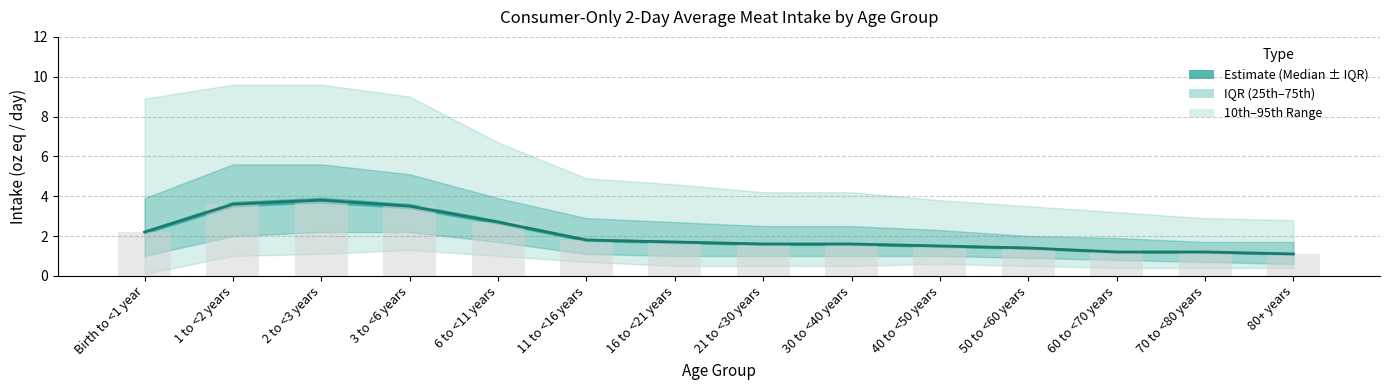

Reading left to right, list all the values displayed in this chart.

50th Percentile (Median): Birth to <1 year=2.2	1 to <2 years=3.6	2 to <3 years=3.8	3 to <6 years=3.5	6 to <11 years=2.7	11 to <16 years=1.8	16 to <21 years=1.7	21 to <30 years=1.6	30 to <40 years=1.6	40 to <50 years=1.5	50 to <60 years=1.4	60 to <70 years=1.2	70 to <80 years=1.2	80+ years=1.1
Bar (median): Birth to <1 year=2.2	1 to <2 years=3.6	2 to <3 years=3.8	3 to <6 years=3.5	6 to <11 years=2.7	11 to <16 years=1.8	16 to <21 years=1.7	21 to <30 years=1.6	30 to <40 years=1.6	40 to <50 years=1.5	50 to <60 years=1.4	60 to <70 years=1.2	70 to <80 years=1.2	80+ years=1.1